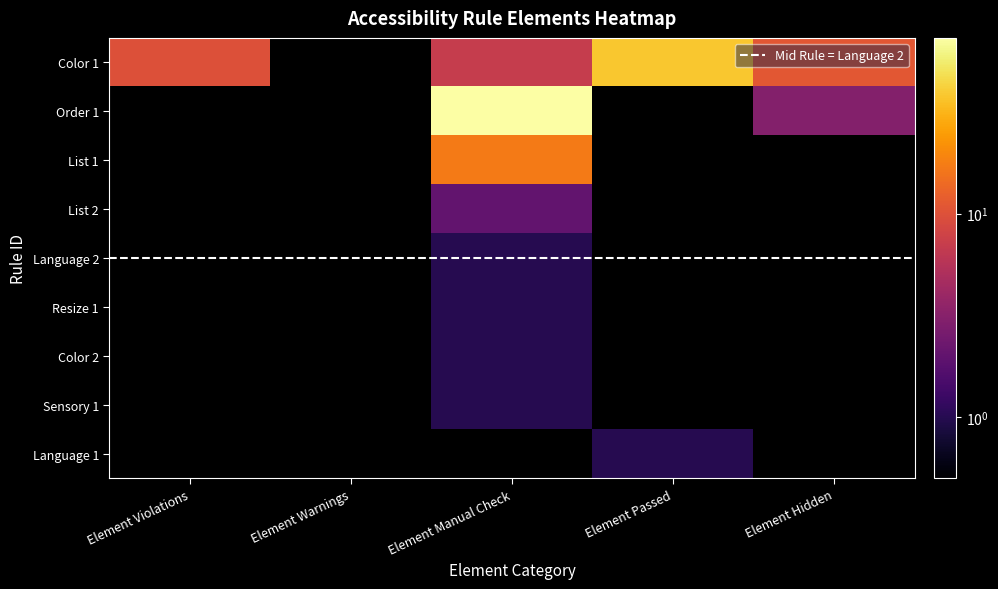

Which series has the widest spread of values?

Order 1